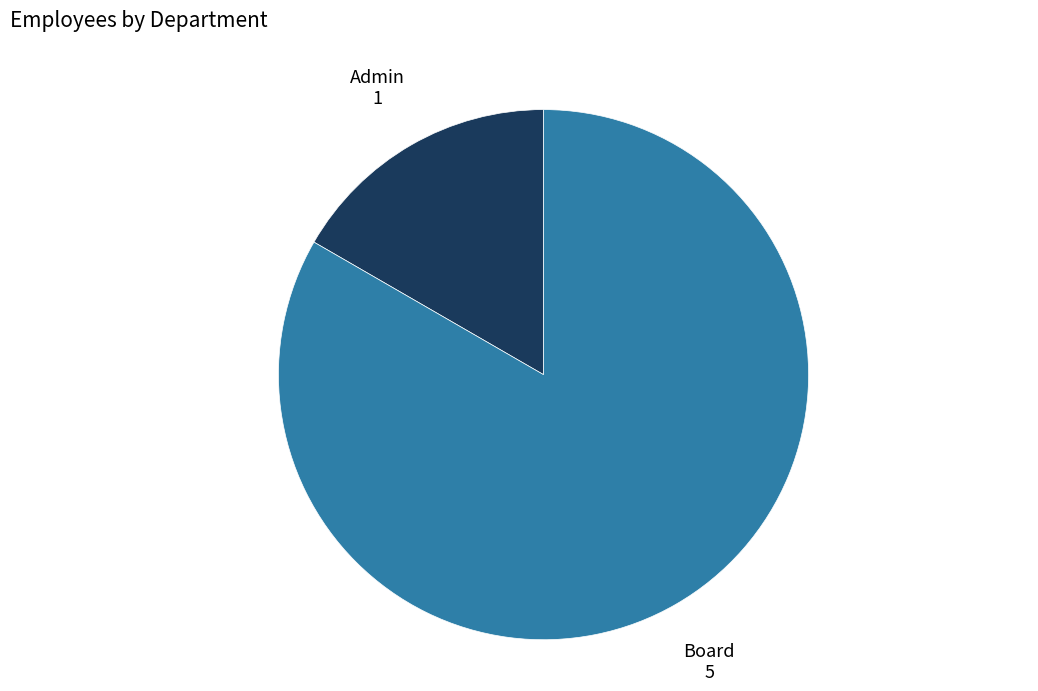

Which slice is the smallest?

Admin